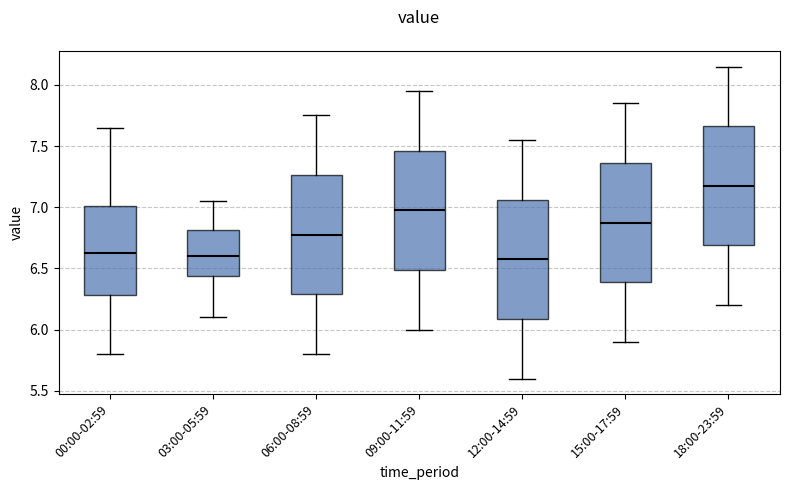

Which box has the highest median line?

18:00-23:59